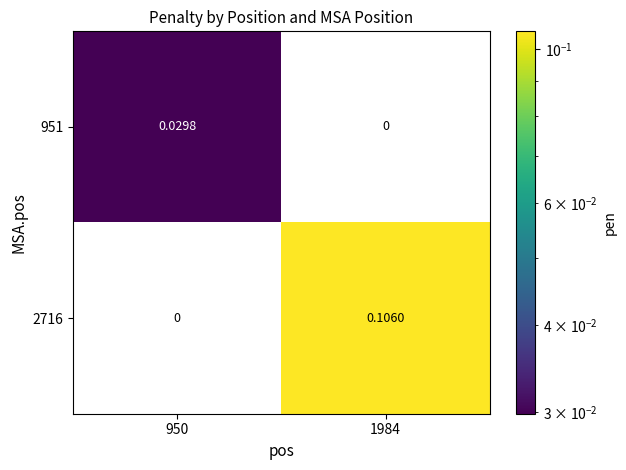

How many positive values does the 951 series have?

1